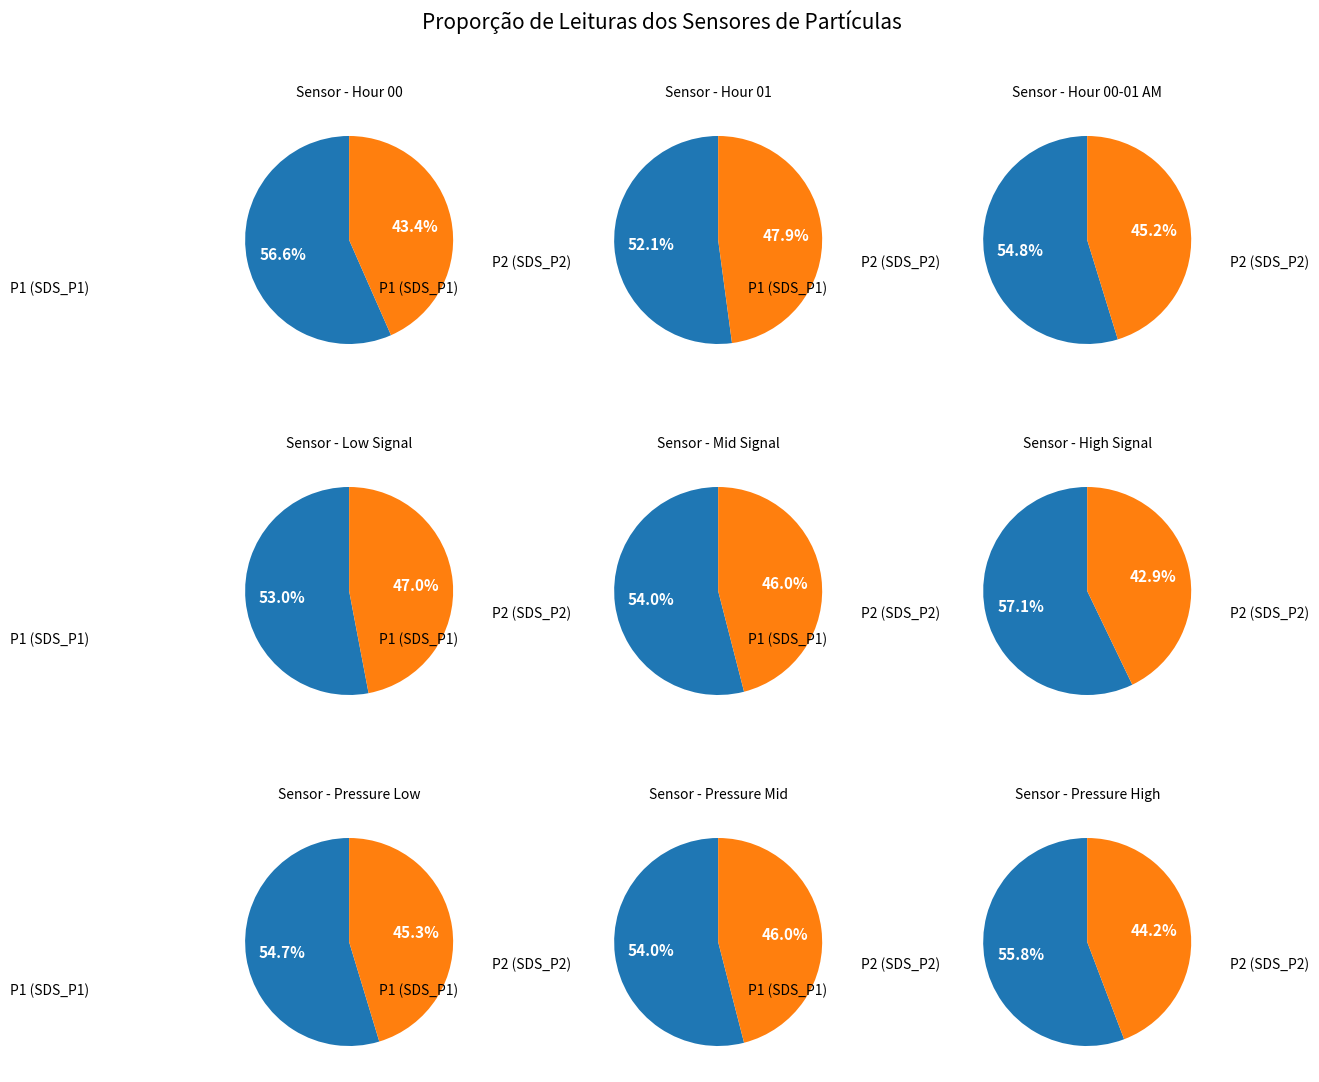

Is the sum of 2 and 37 greater than half?

No